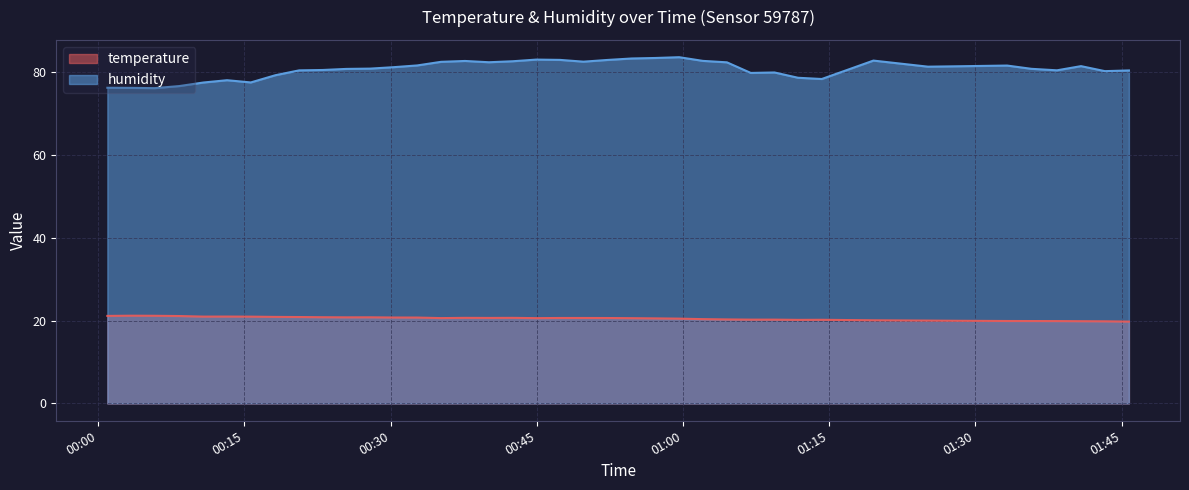

What is the spread (max minus min) of values at 2023-06-24T00:54:44?

62.8